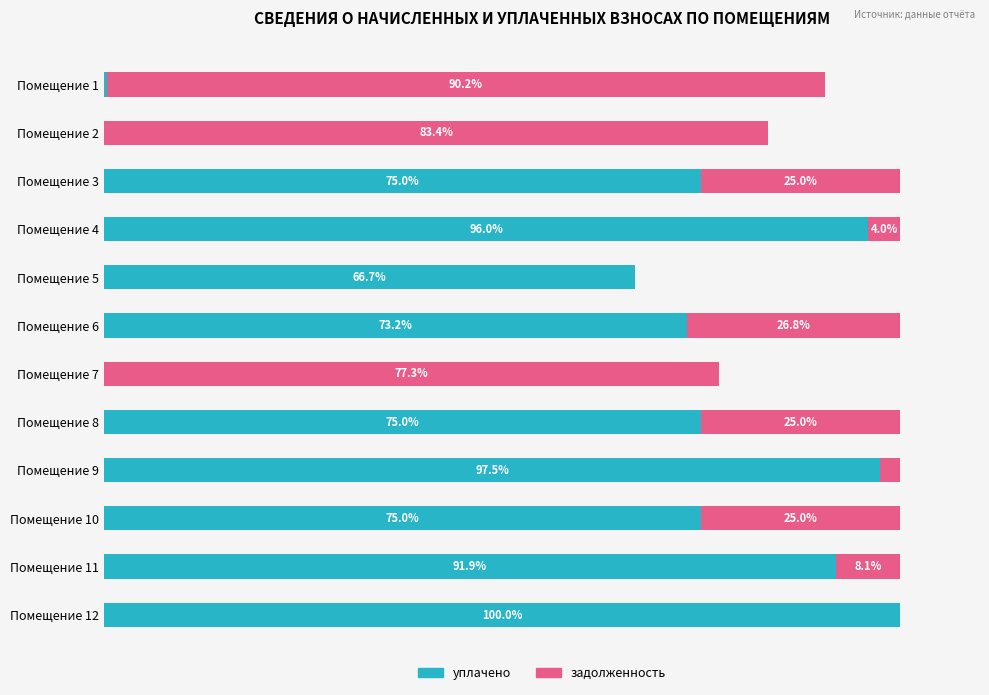

Which category has the highest value in the уплачено series?

Помещение 12